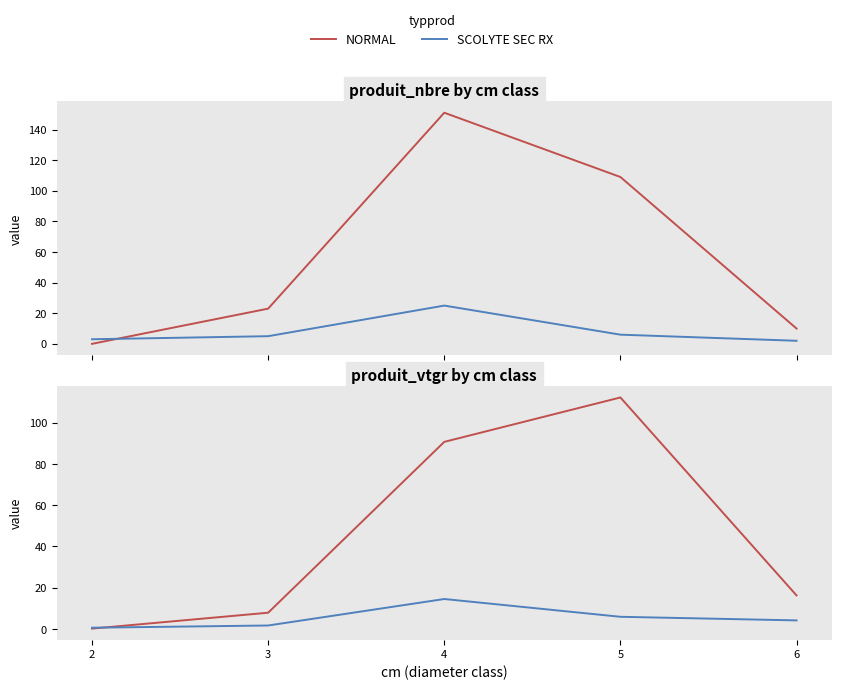

What is the difference between the second highest and minimum values in the NORMAL series?

90.5